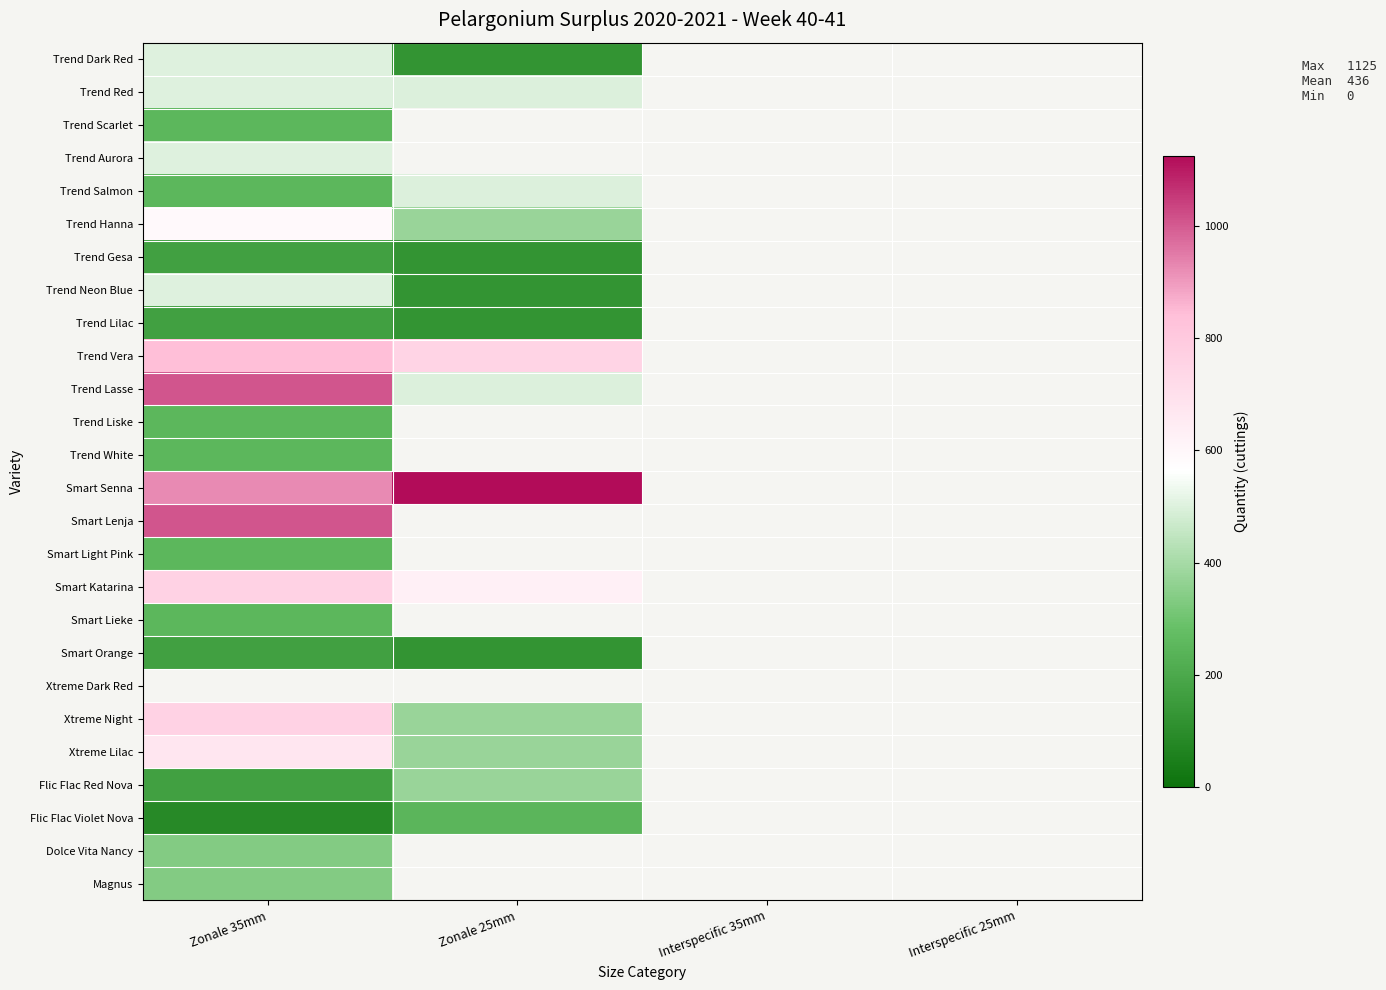

At which label is Dolce Vita Nancy closest to 336?

Zonale 35mm